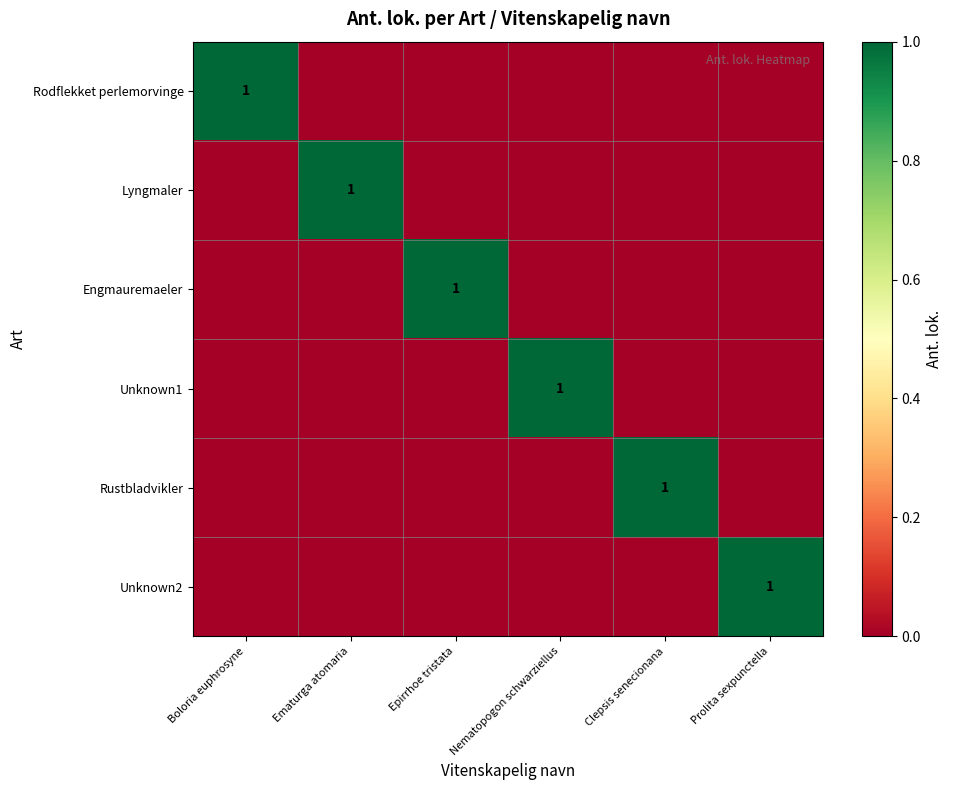

List the labels in order of Engmauremaeler value, smallest first.

Boloria euphrosyne, Ematurga atomaria, Nematopogon schwarziellus, Clepsis senecionana, Prolita sexpunctella, Epirrhoe tristata